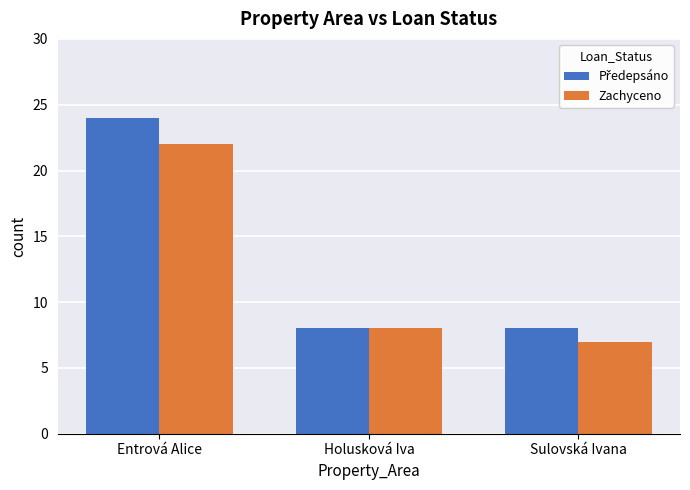

The value of Zachyceno at Sulovská Ivana is 7. True or false?

True